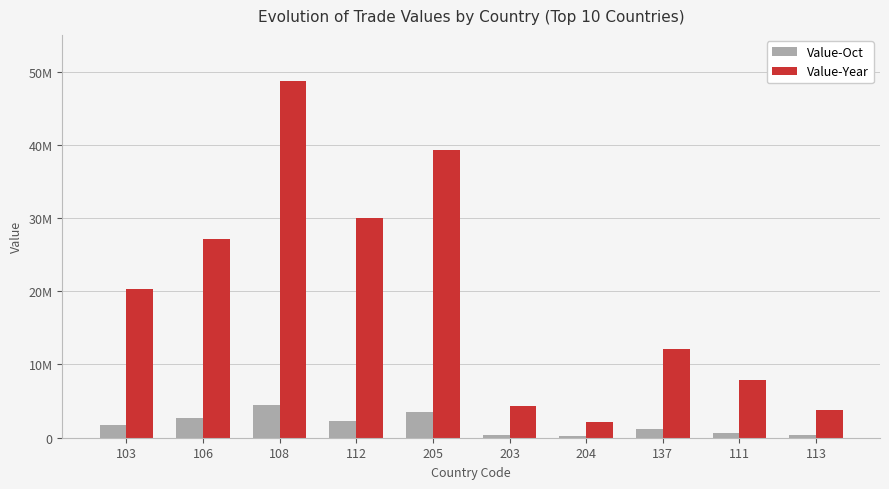

Which series has the largest total across all categories?

Value-Year